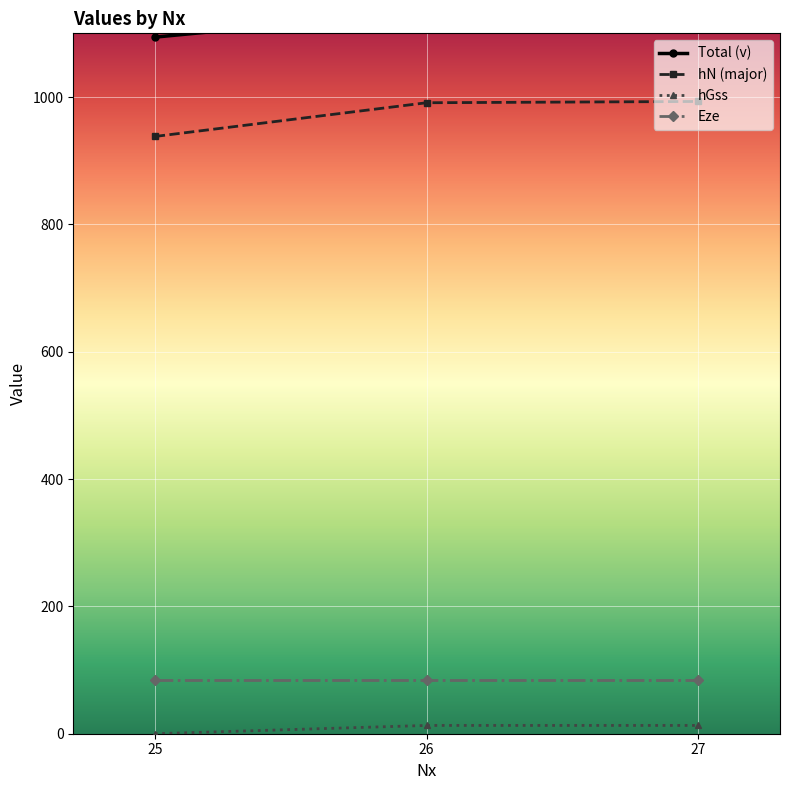

What is the maximum value for hGss?

13